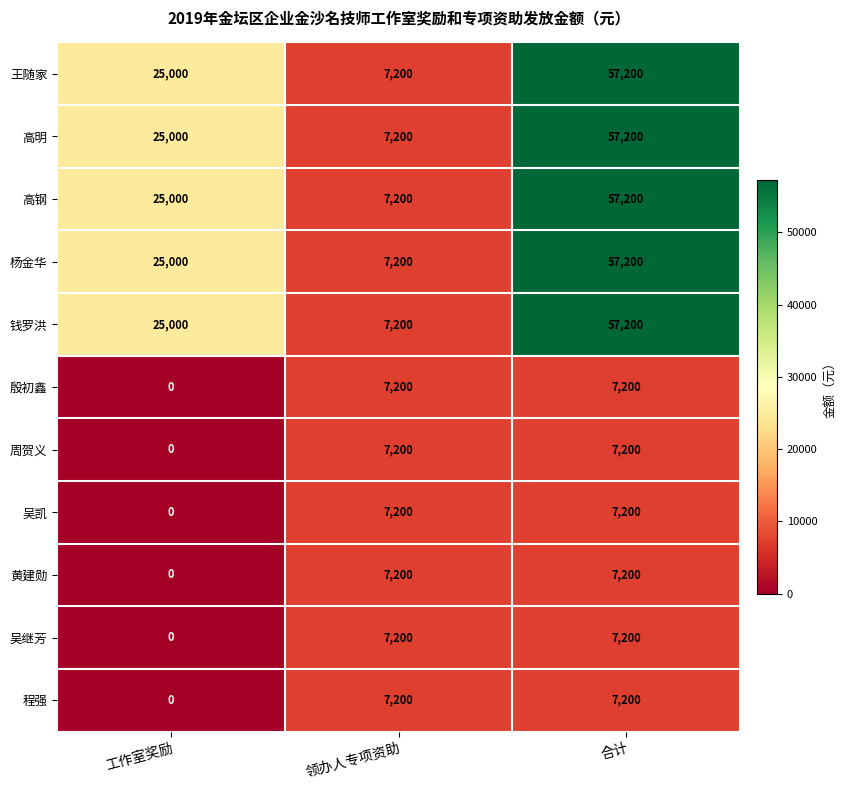

Is it true that 高钢 equals 9547 at 领办人专项资助?

False